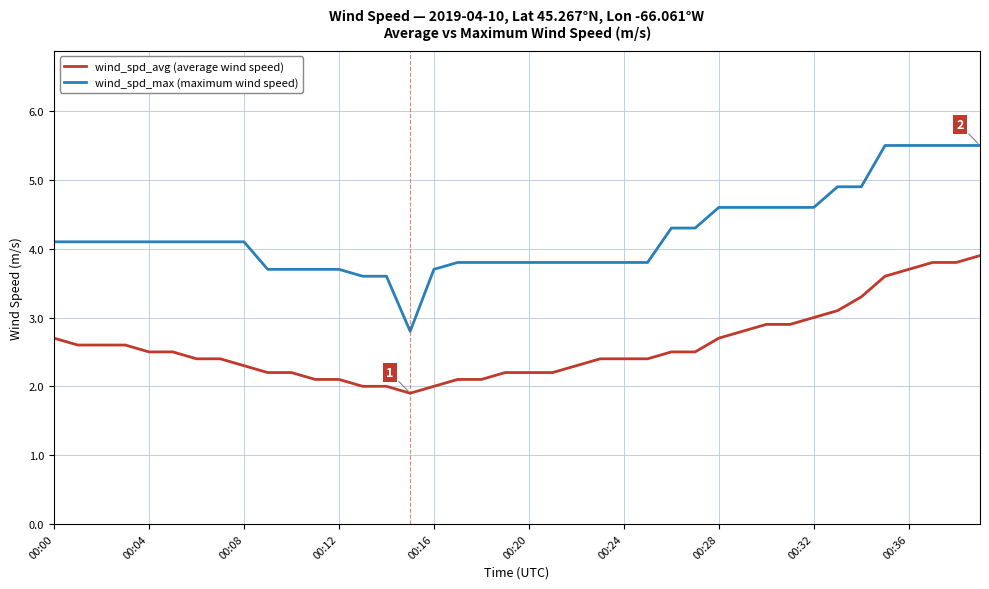

List the series in order of their peak value, lowest first.

wind_spd_avg (average wind speed), wind_spd_max (maximum wind speed)